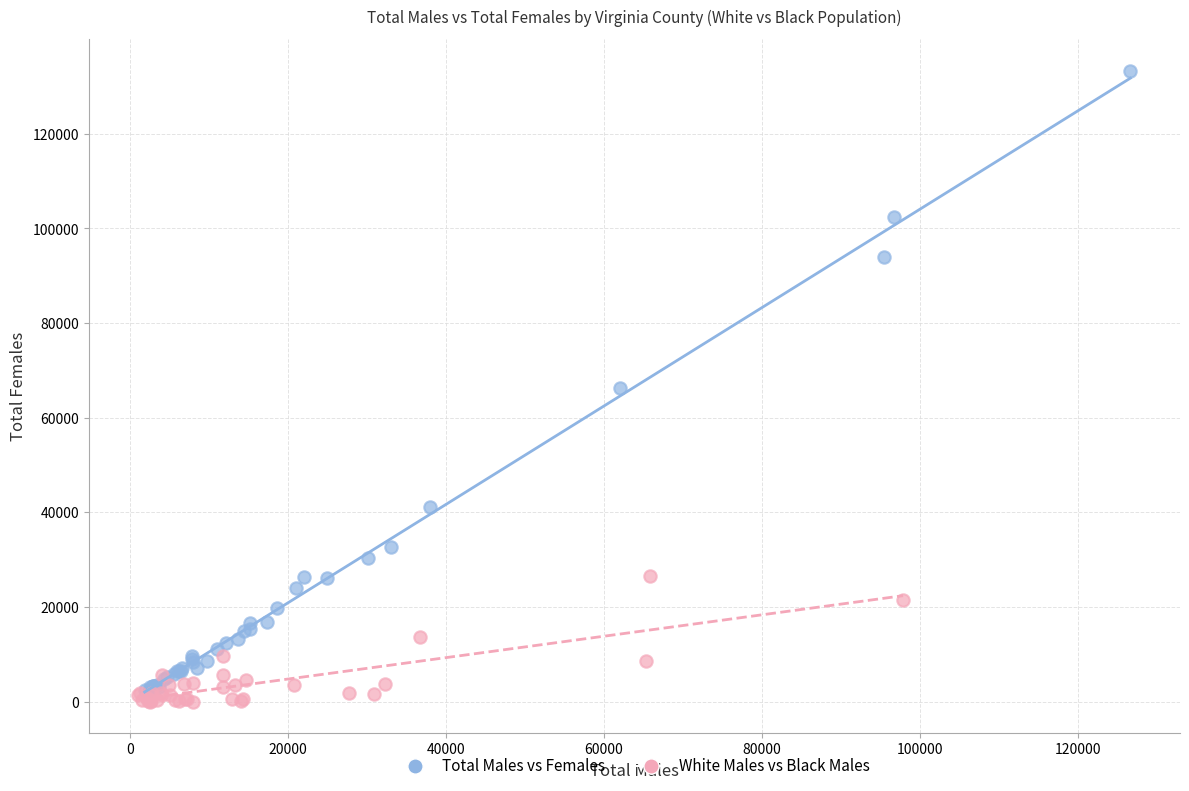

Which series has the widest spread of Y values?

Total Males vs Females